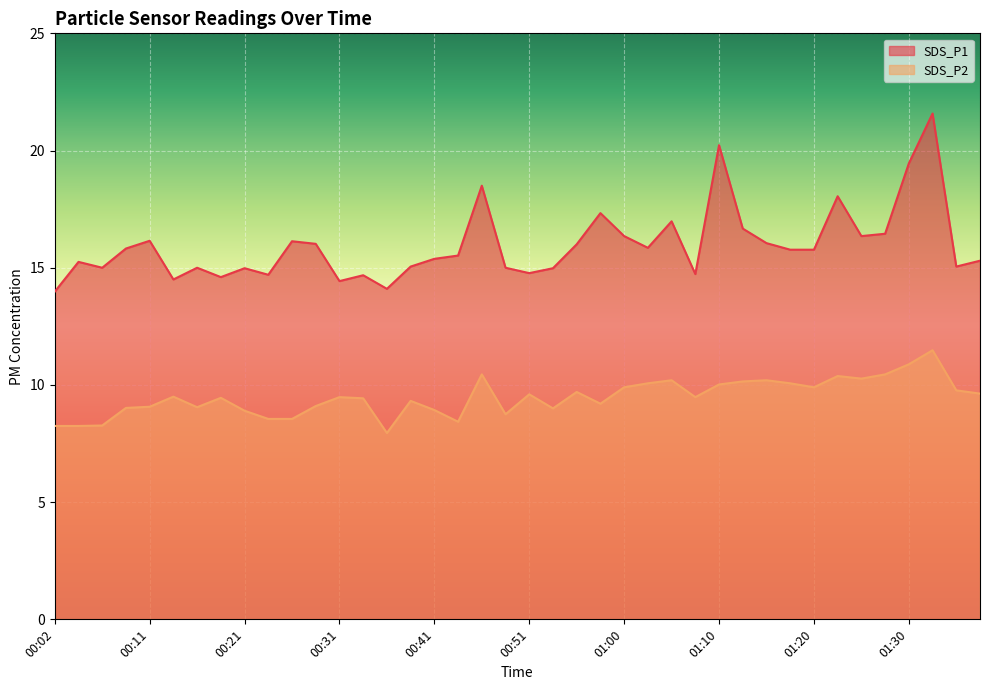

True or false: SDS_P1 has a value of 8.3 at 00:11.

False